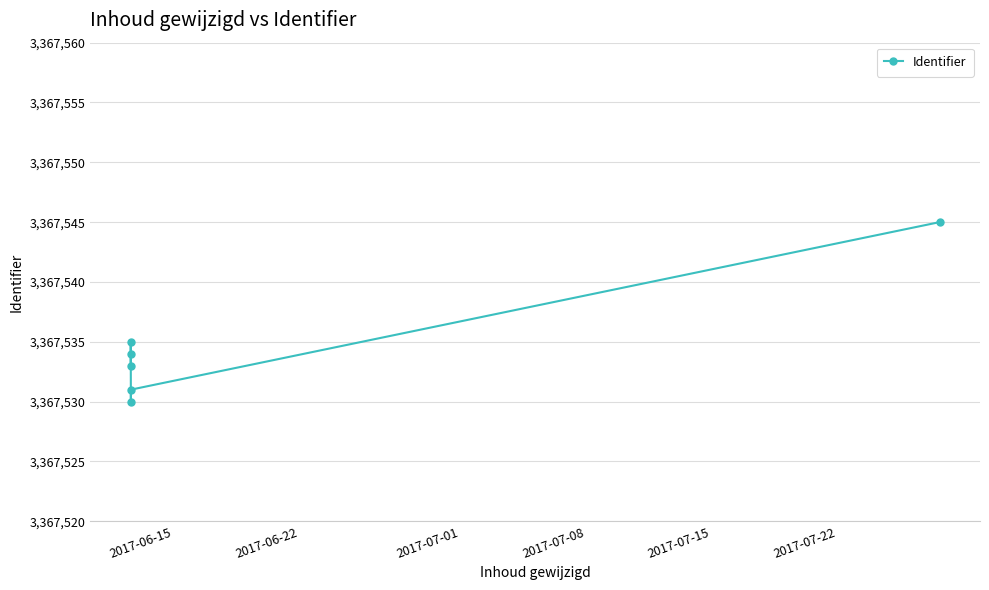

True or false: there are more than 2 points higher than both neighbors.

False